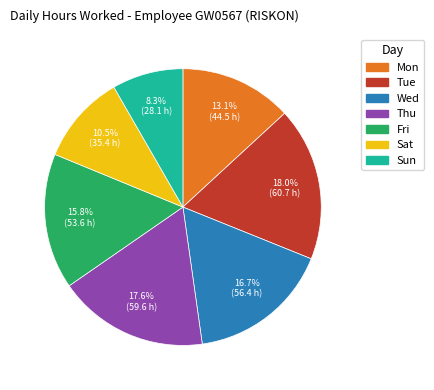

Is there any slice that represents more than half of the pie?

No